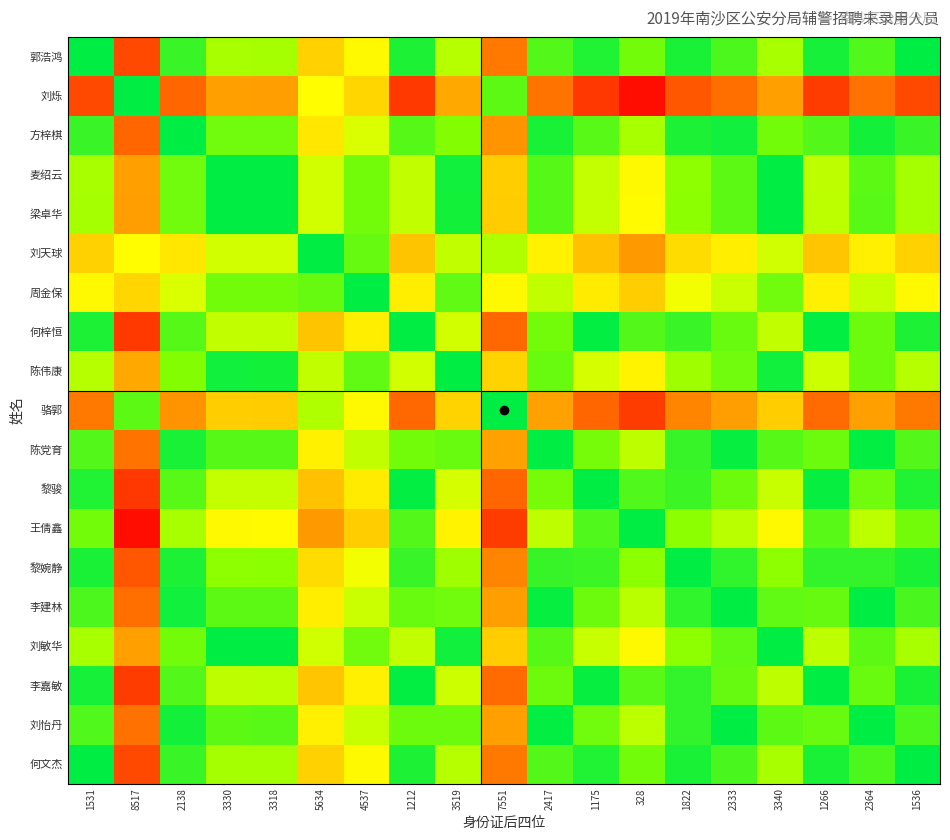

Rank the series by their maximum value, from highest to lowest.

刘烁, 王倩鑫, 黎骏, 何梓恒, 李嘉敏, 骆郭, 郭浩鸿, 何文杰, 黎婉静, 方梓棋, 李建林, 刘怡丹, 陈党育, 刘天球, 梁卓华, 麦绍云, 刘敏华, 陈伟康, 周金保